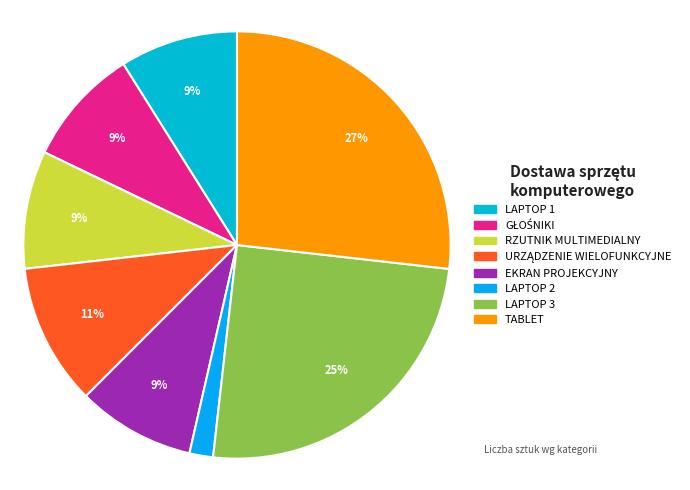

How many slices are in this pie chart?

8